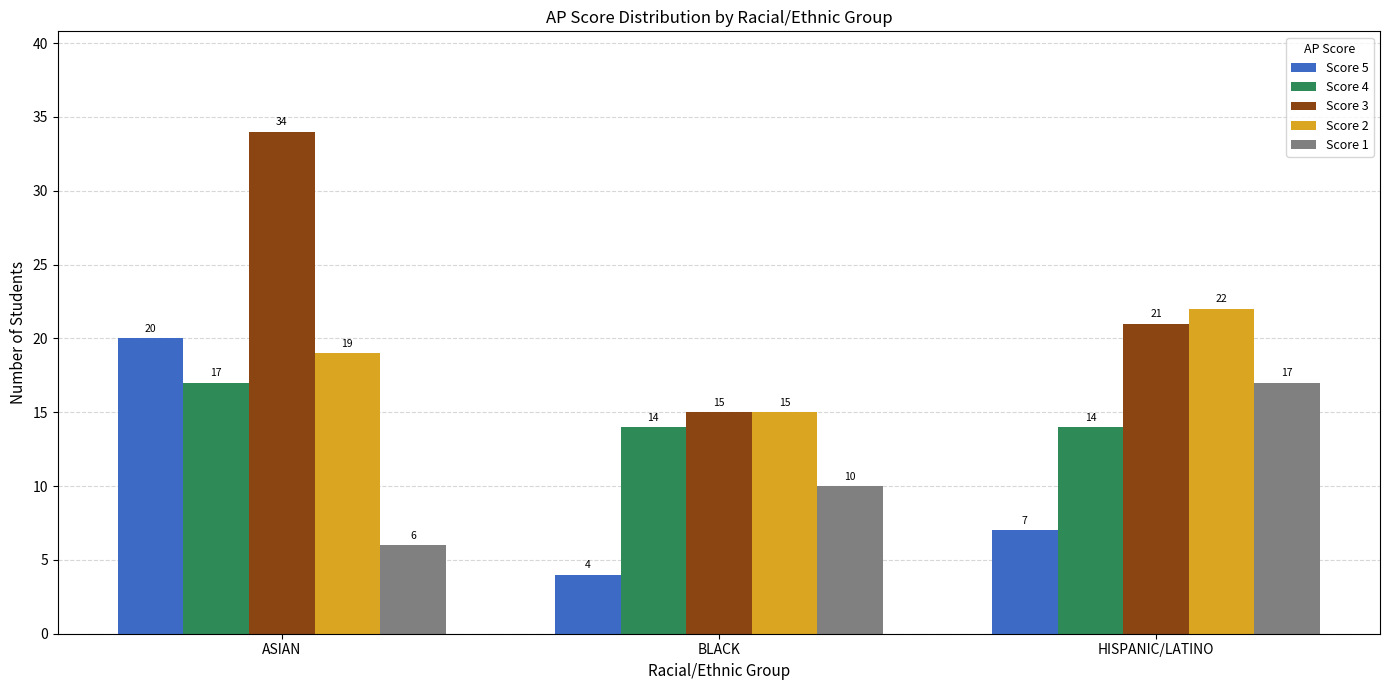

At how many categories does at least one series exceed 18?

2